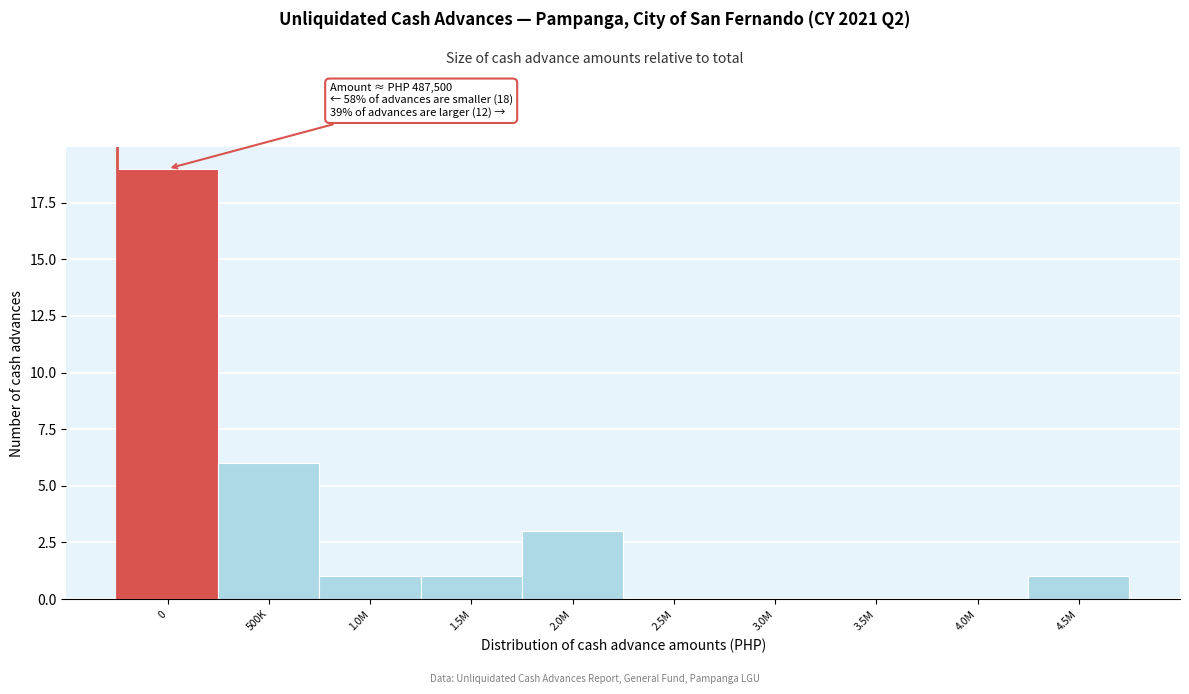

Reading right to left, list all the values displayed in this chart.

4.5M=1	4.0M=0	3.5M=0	3.0M=0	2.5M=0	2.0M=3	1.5M=1	1.0M=1	500K=6	0=19